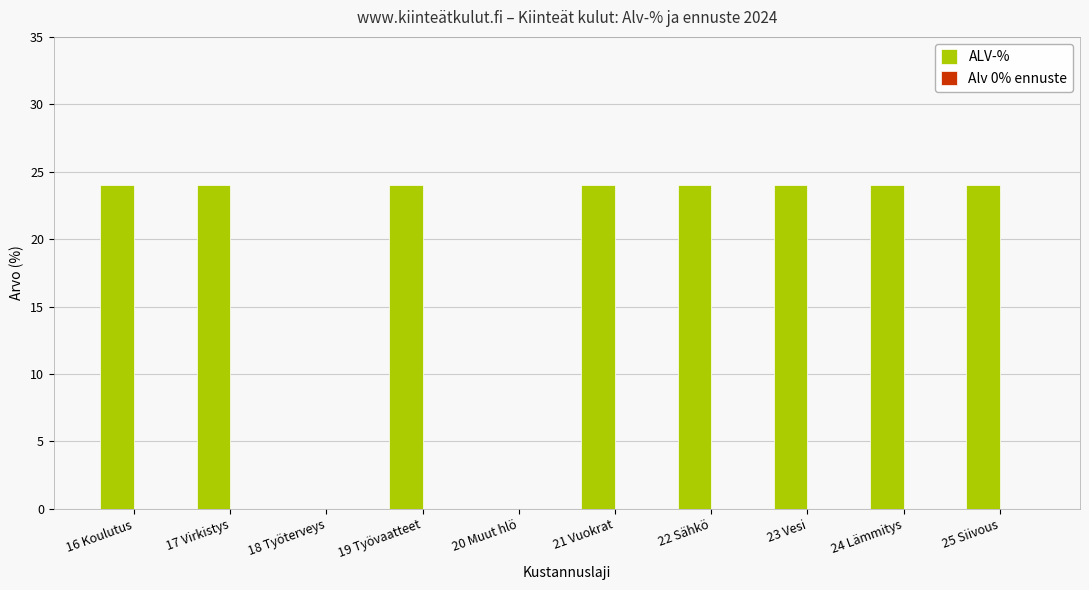

The value at 21 Vuokrat is 7. True or false?

False